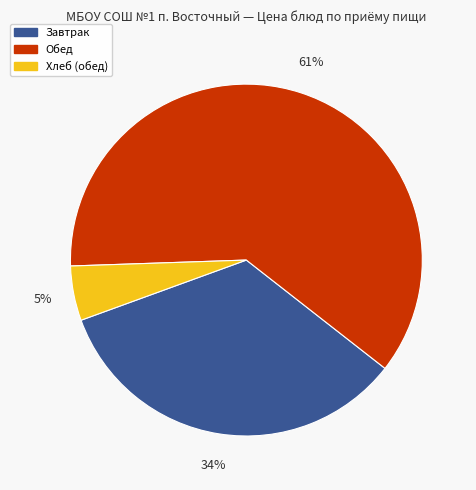

Is there any slice that represents more than half of the pie?

Yes